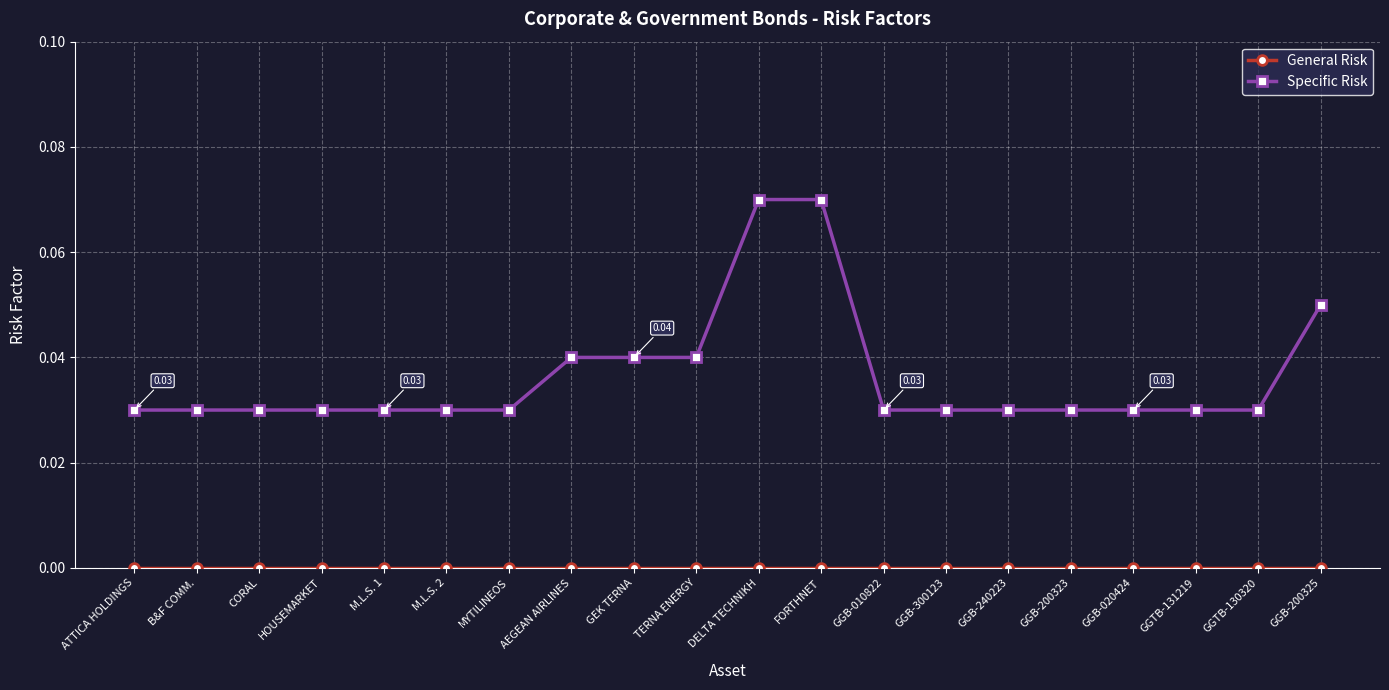

How many lines are shown in the chart?

2